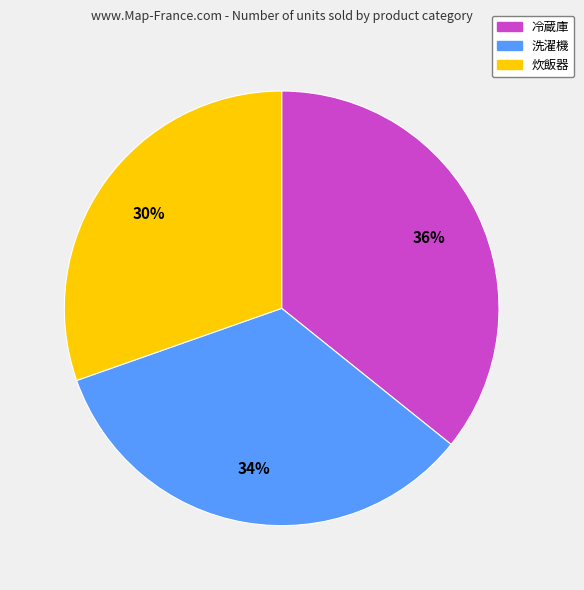

How many segments does this pie chart have?

3